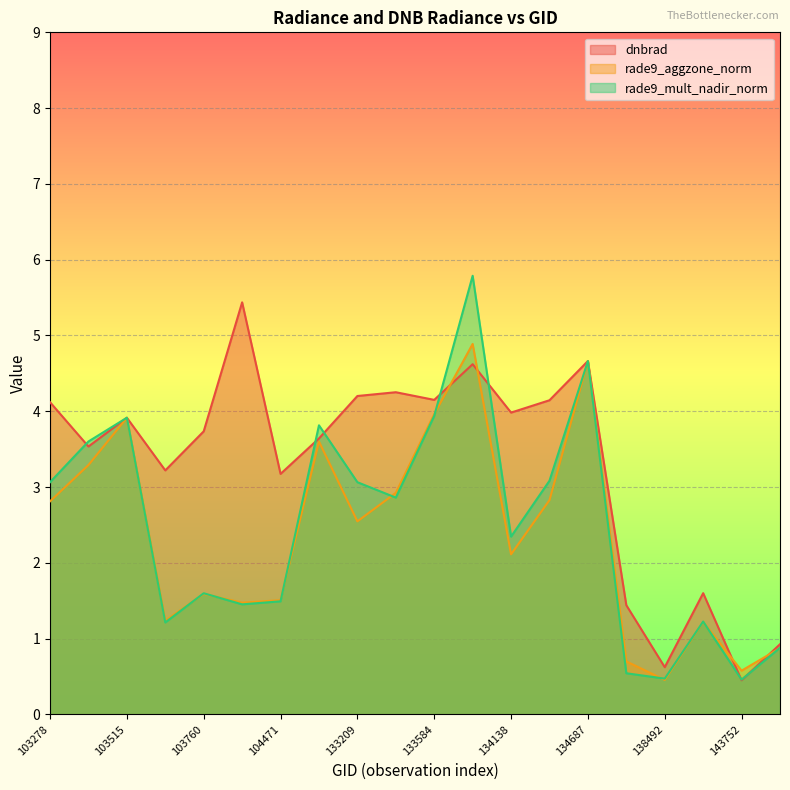

How many categories are shown in the chart?

20